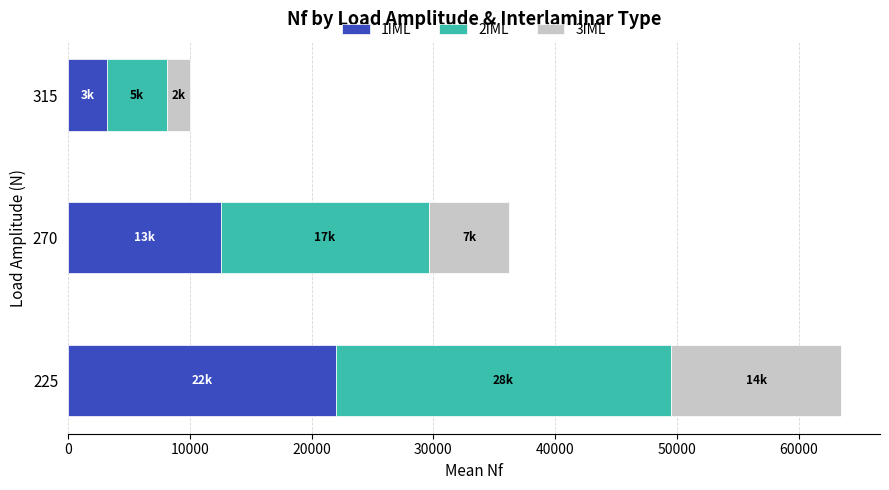

What is the difference between the second highest and minimum values in the 1IML series?

9383.3